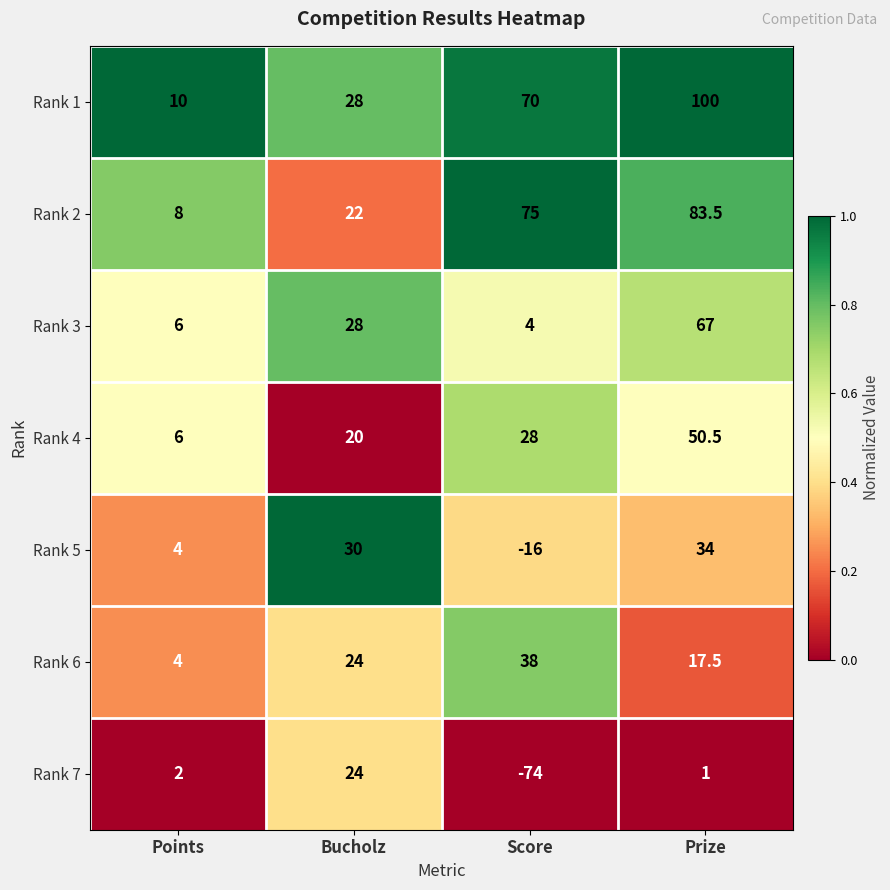

What is the total value across all series at Score?

125.0